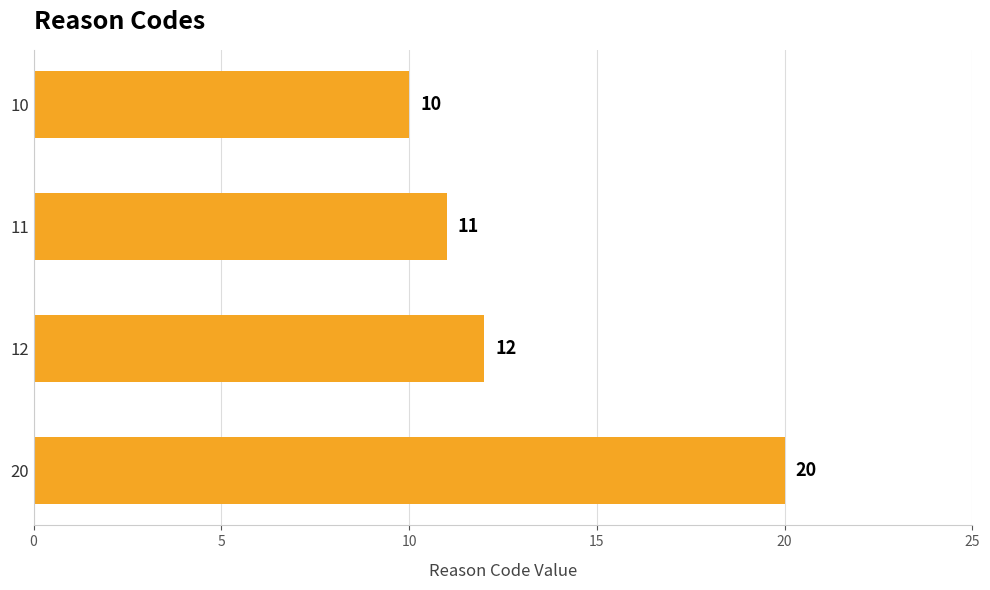

The chart shows a value of 6 at 10. True or false?

False